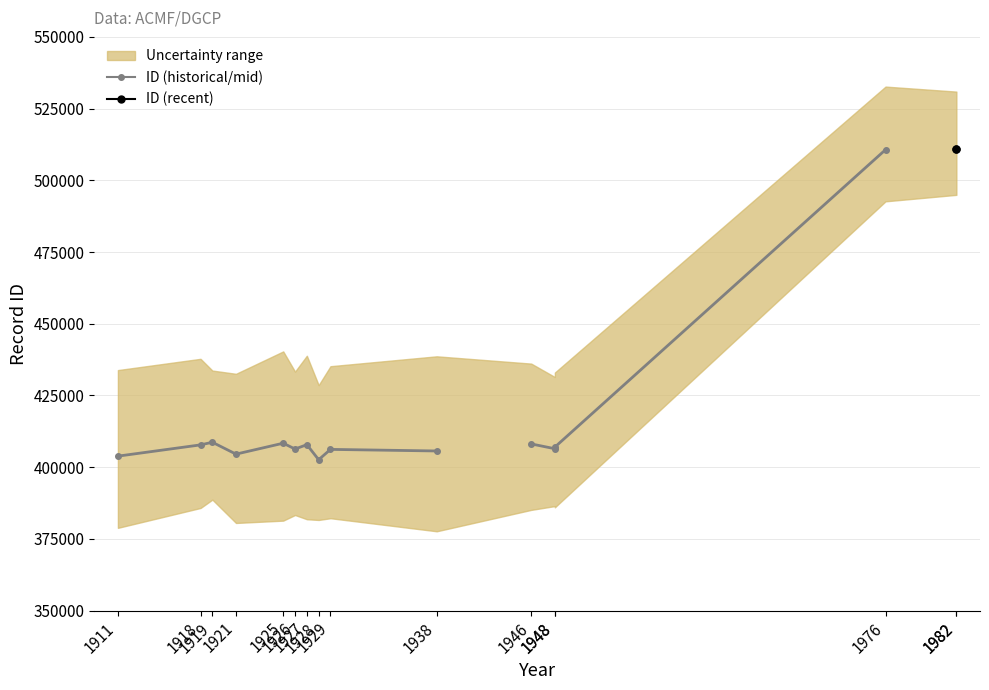

At which label is the value closest to 456812?

1919